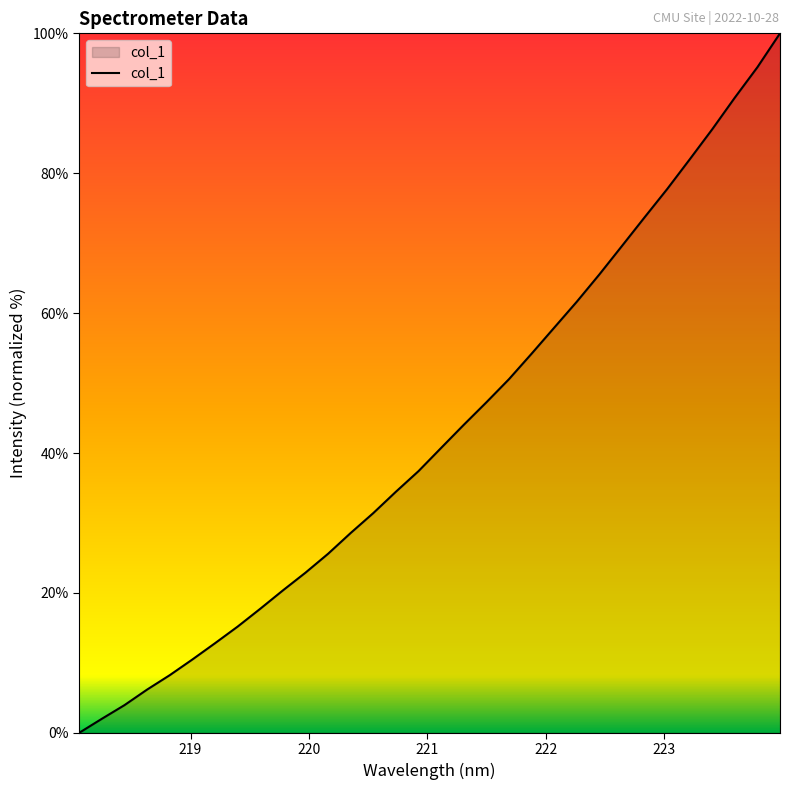

What is the difference between the maximum and minimum values?

100.0